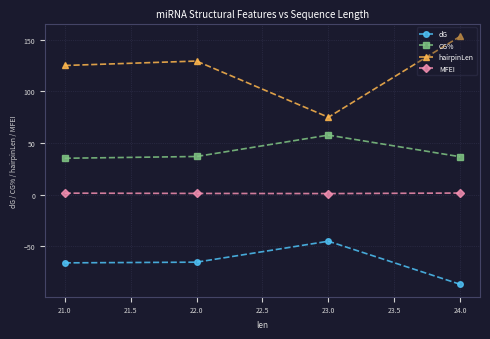

How many series are shown in this chart?

4